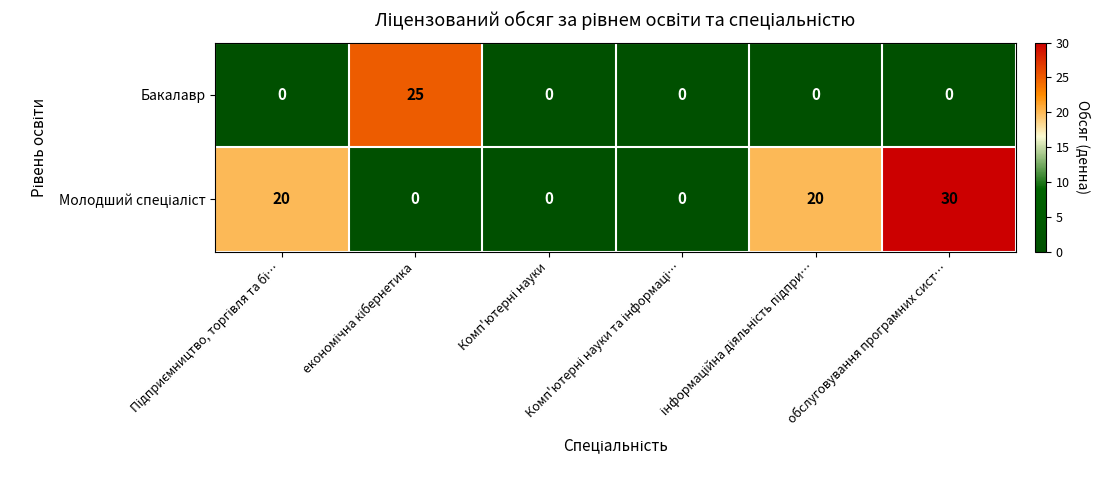

What is the average value of the Бакалавр series?

4